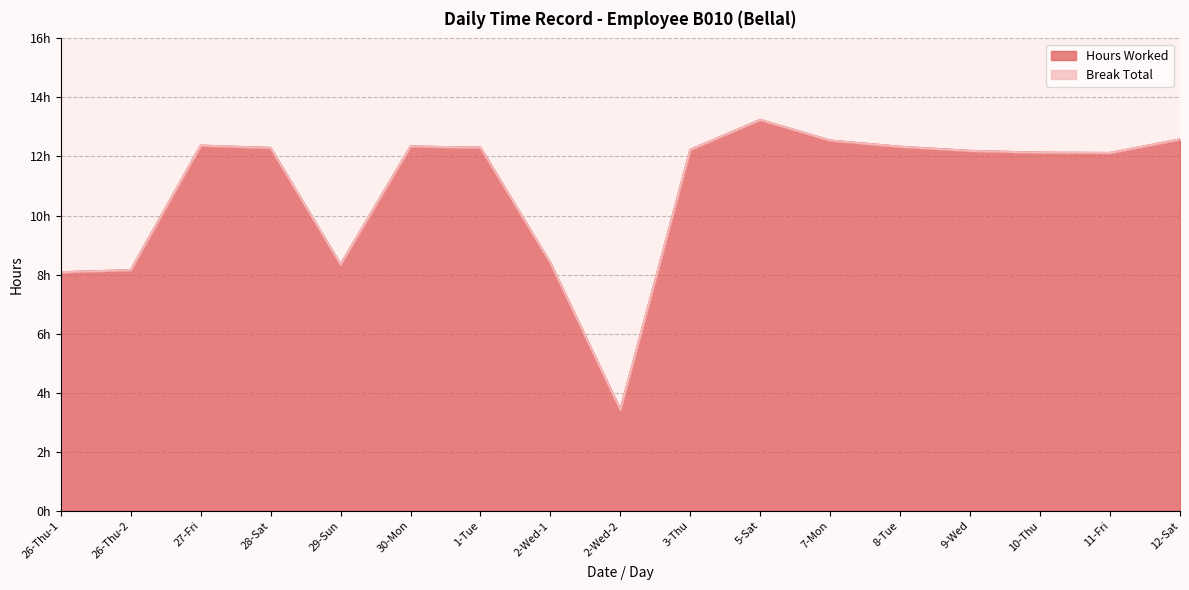

Reading right to left, extract all data points from this chart.

12.6	12.1	12.1	12.2	12.3	12.5	13.2	12.2	3.4	8.4	12.3	12.3	8.3	12.3	12.4	8.2	8.1